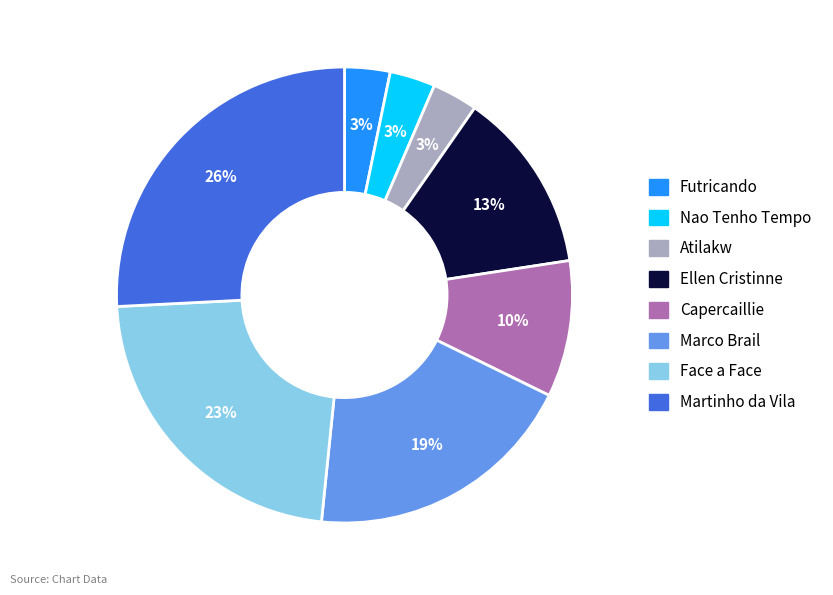

How many segments does this pie chart have?

8